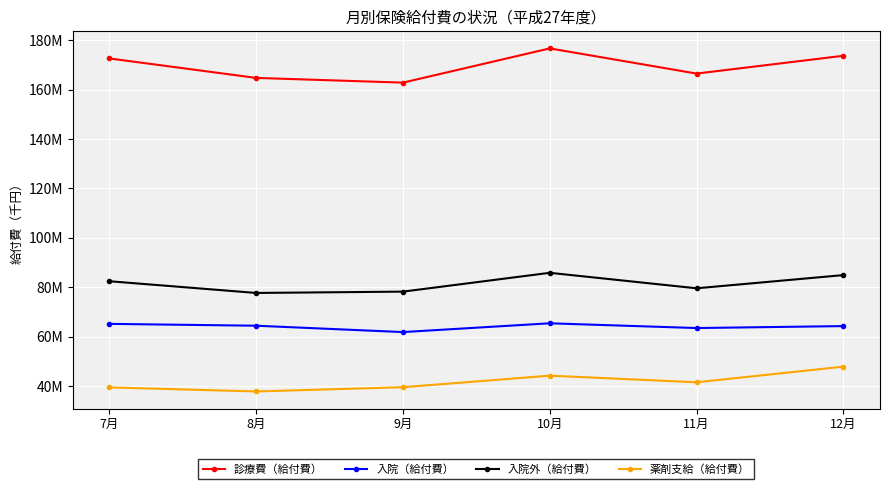

How many values in the 薬剤支給（給付費） series exceed 41545415?

3